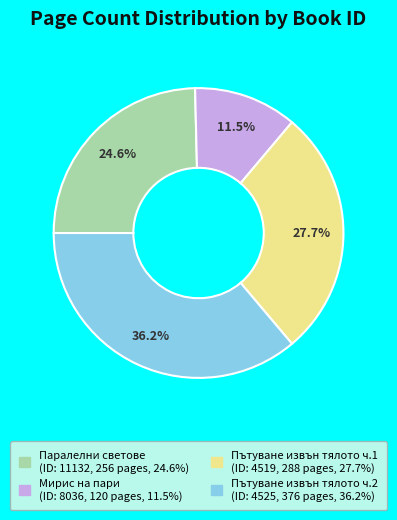

How many segments does this pie chart have?

4